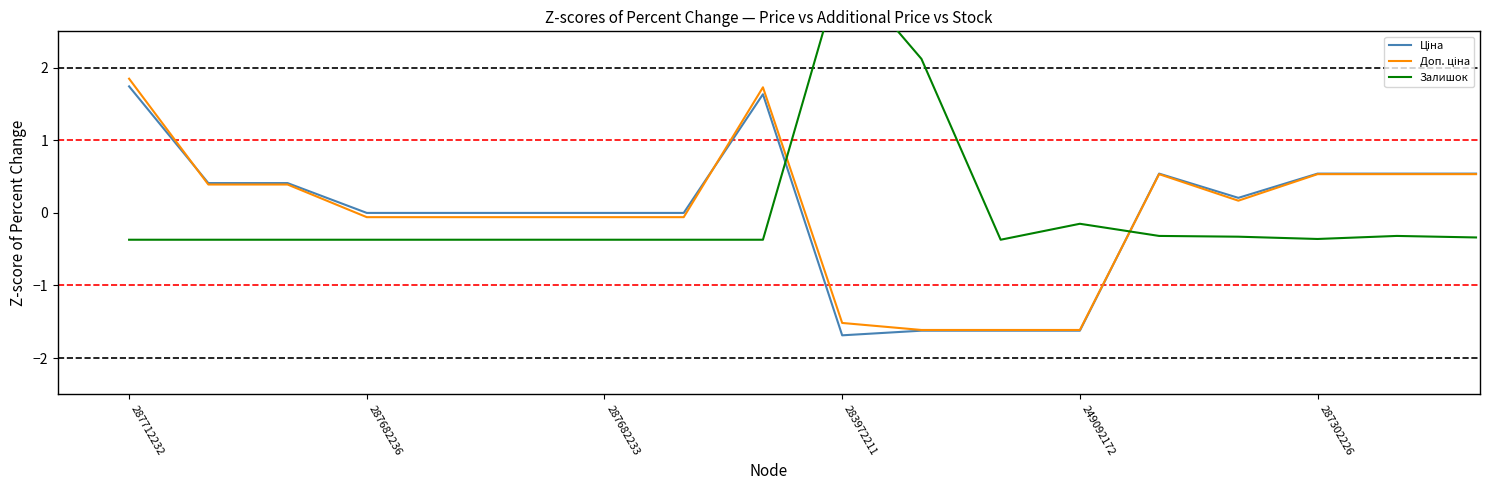

Which series has the largest range (max minus min)?

Залишок